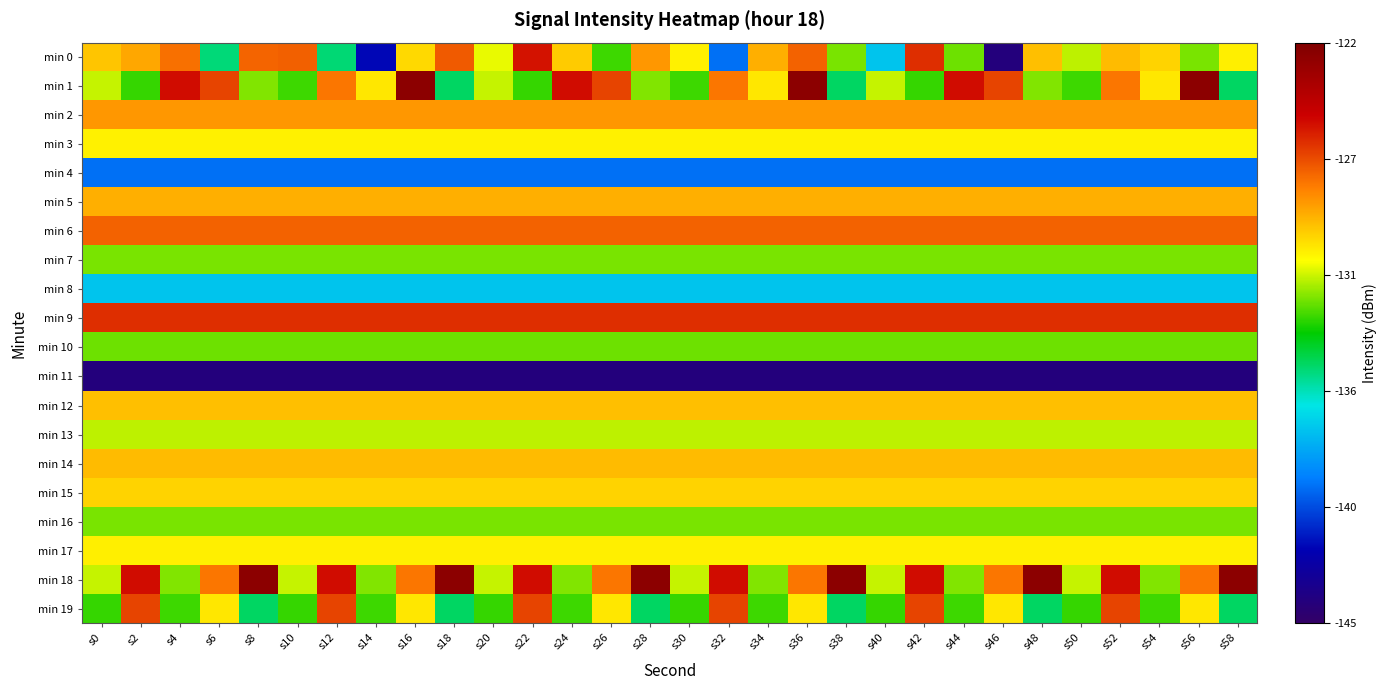

Count the number of categories in the chart.

30